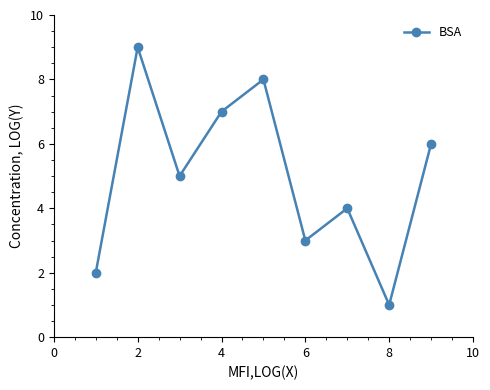

Is this an area chart (filled region under the line)?

No